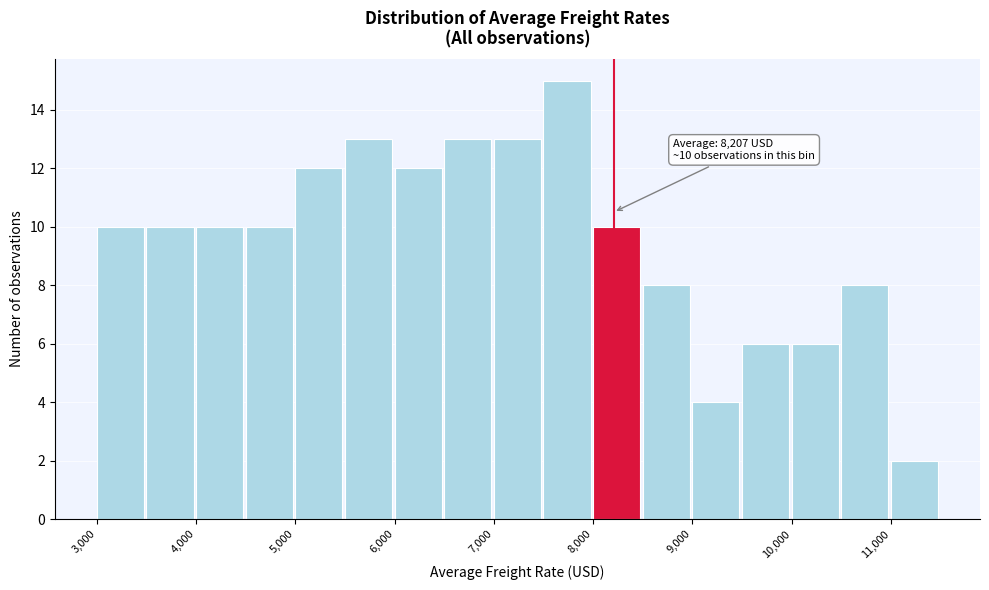

Over which range of the x-axis is the bar tallest?

7500 to 8000